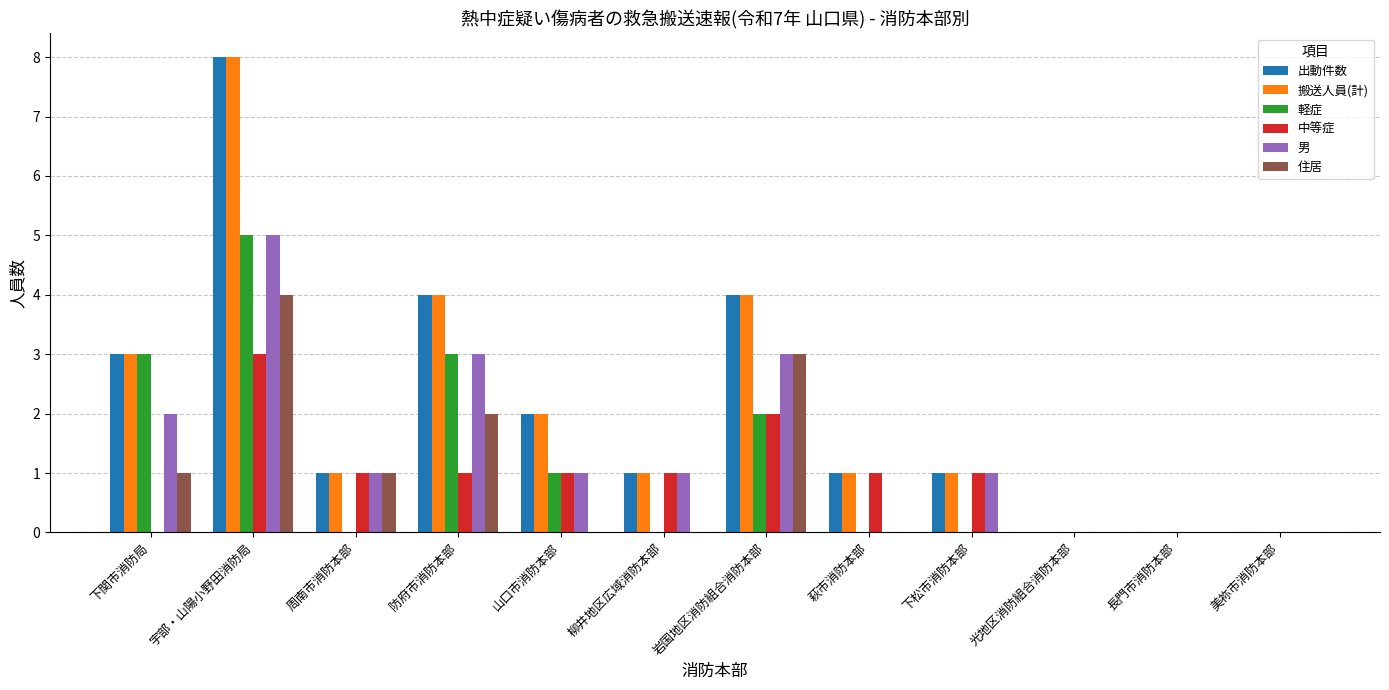

Is the value of 住居 at 山口市消防本部 greater than the value of 男 at 下関市消防局?

No